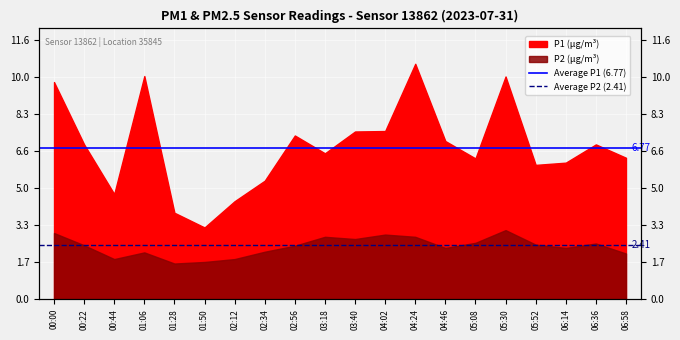

What is the value of the Average P1 (6.77) point at the 1st from the left?

6.8